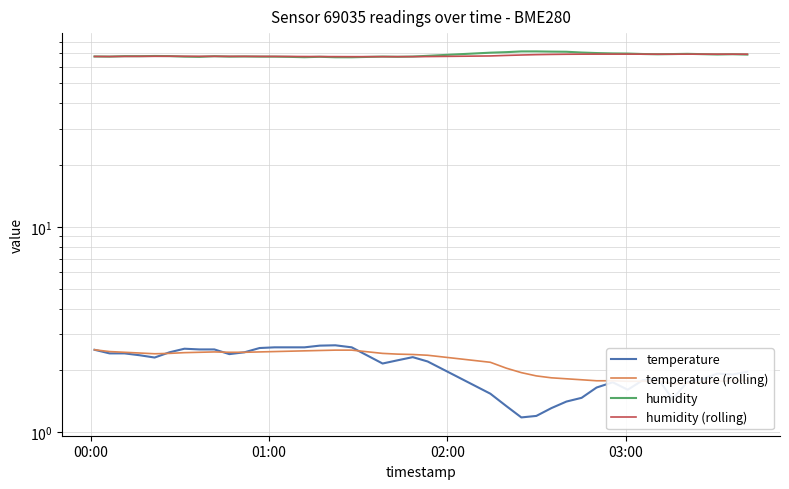

What are all the series names shown in the legend?

temperature, temperature (rolling), humidity, humidity (rolling)